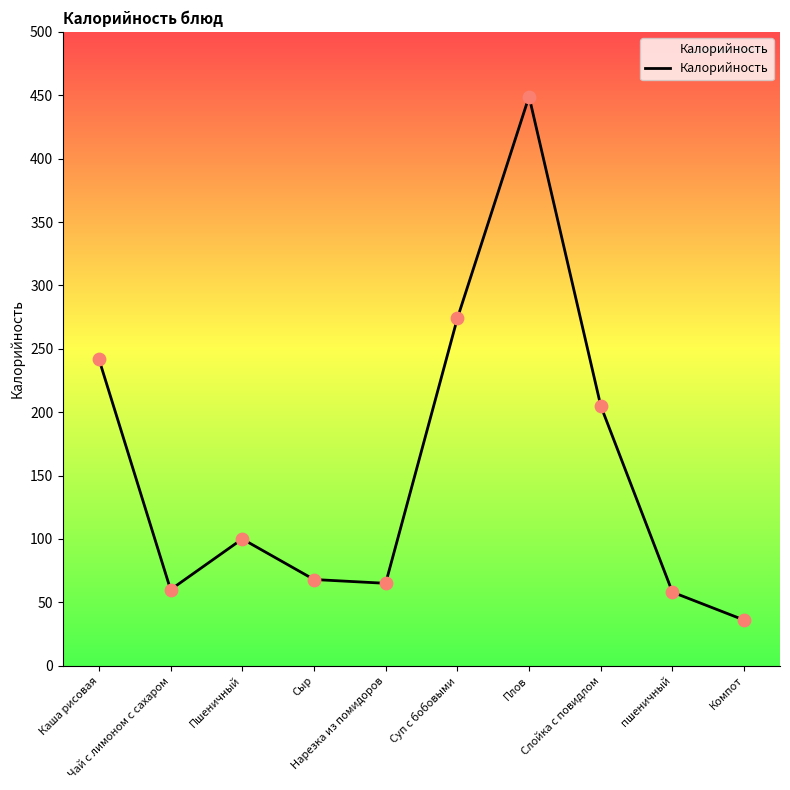

Which has a higher value, Каша рисовая or Сыр?

Каша рисовая